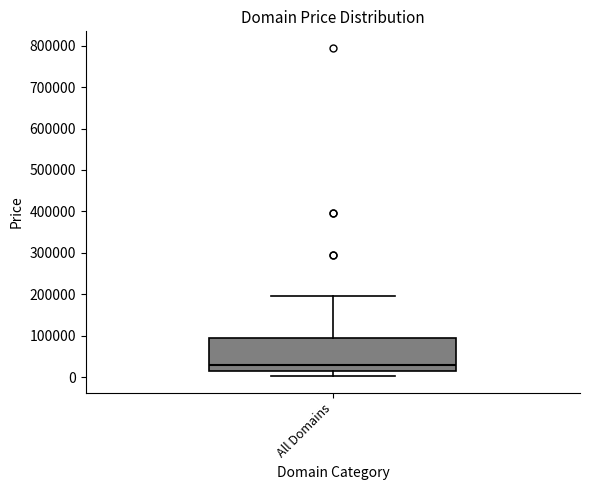

Read this box plot against the y-axis: the position of the median line, the range covered by the box, and the ends of both whiskers. The values are not printed on the chart, so give them approximately, as read against the axis.

median 30000, box 10000 to 90000, whiskers 0 to 190000